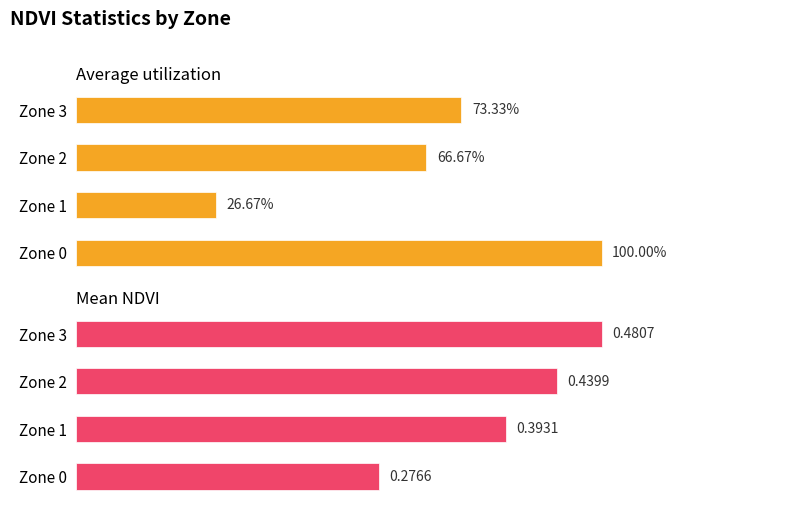

Rank the series by their average value, from lowest to highest.

Mean NDVI, Average utilization